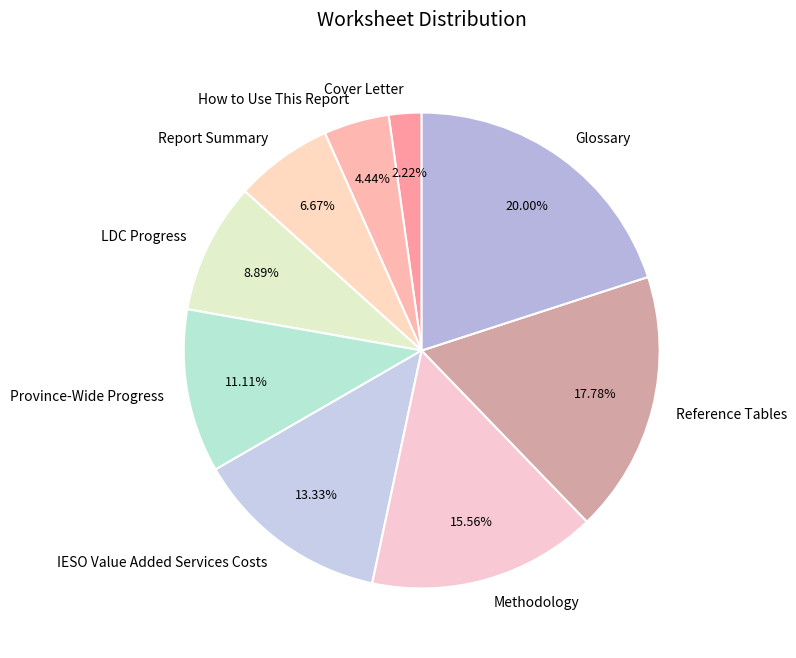

Does Province-Wide Progress account for over 50% of the chart?

No